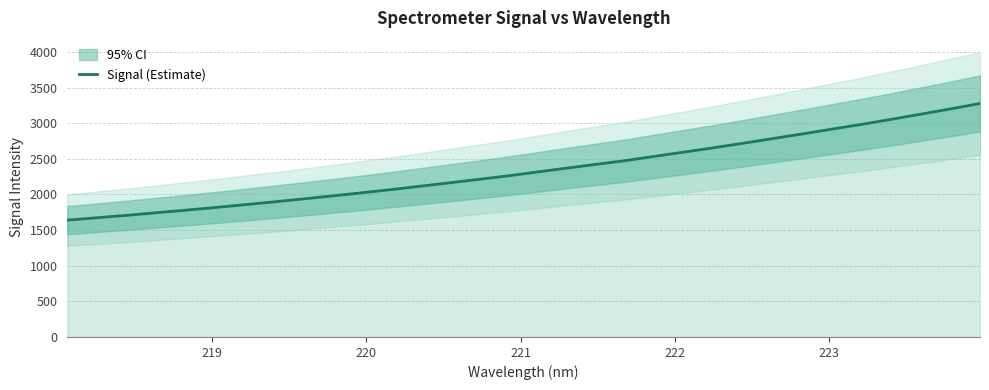

What is the minimum value for Signal (Estimate)?

1640.2